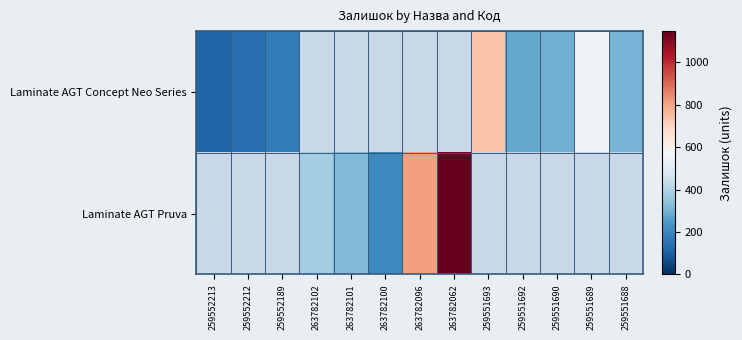

How many data points does each series have?

13